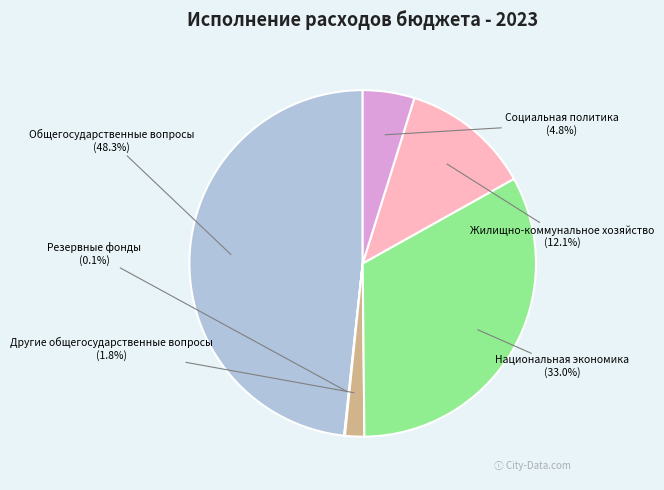

Which has a higher value, Национальная экономика or Общегосударственные вопросы?

Общегосударственные вопросы